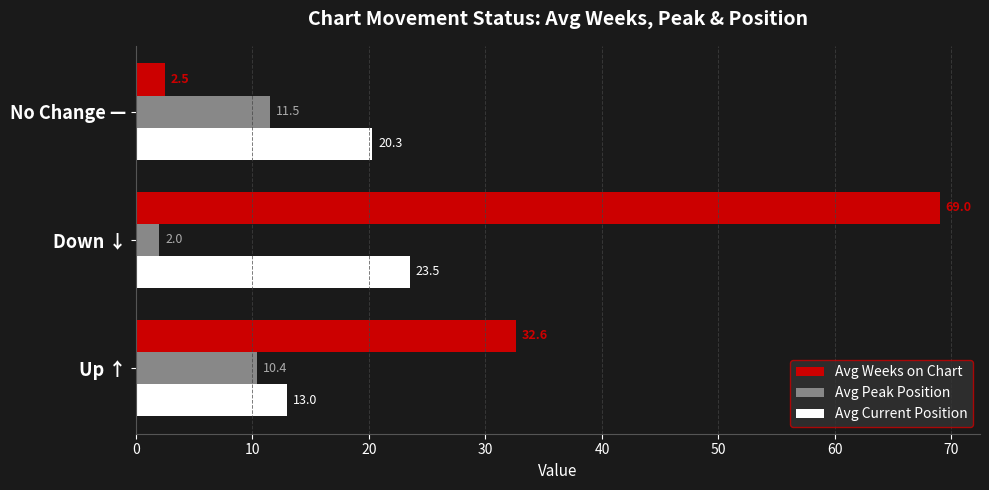

Where is Avg Peak Position nearest to the value 6?

Down ↓